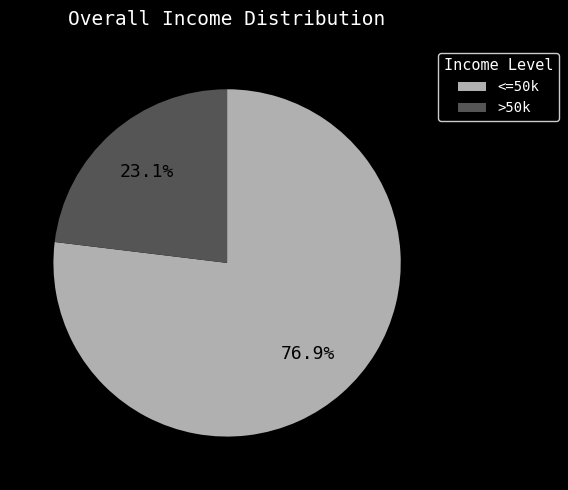

How much of the chart is everything except >50k?

76.9%